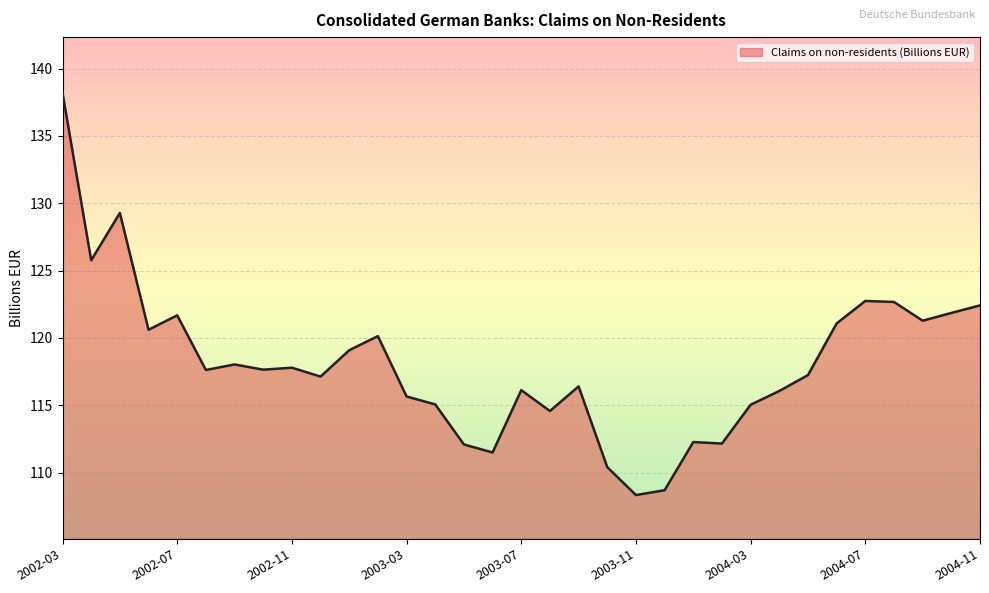

What is the smallest value displayed?

108.3